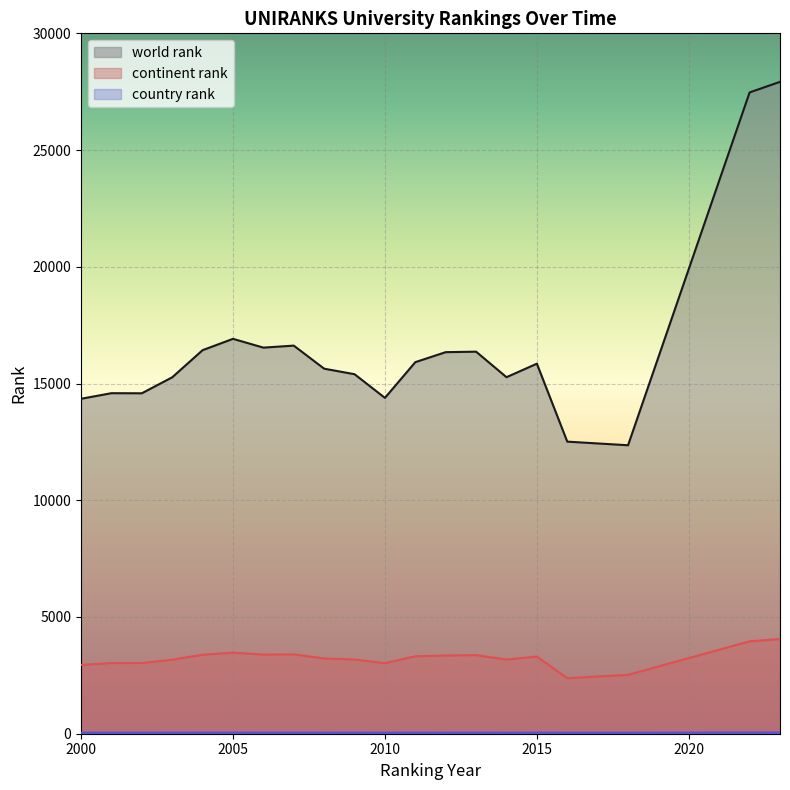

How many data points in country rank are less than 44?

10